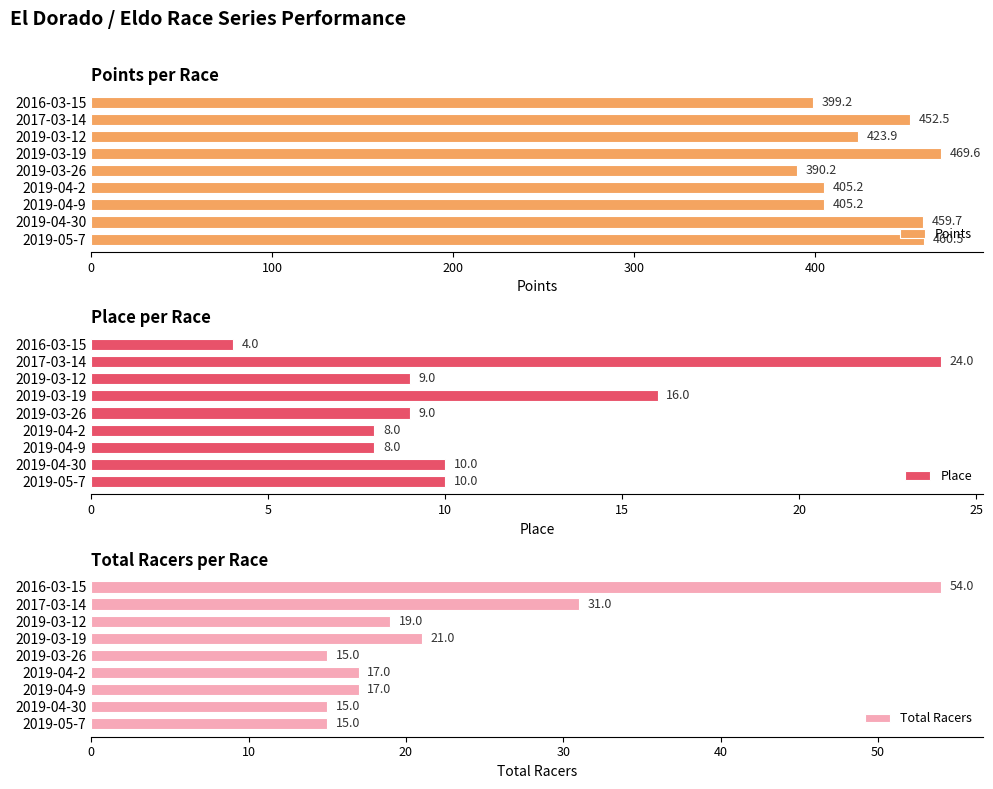

What is the sum of all Place values?

98